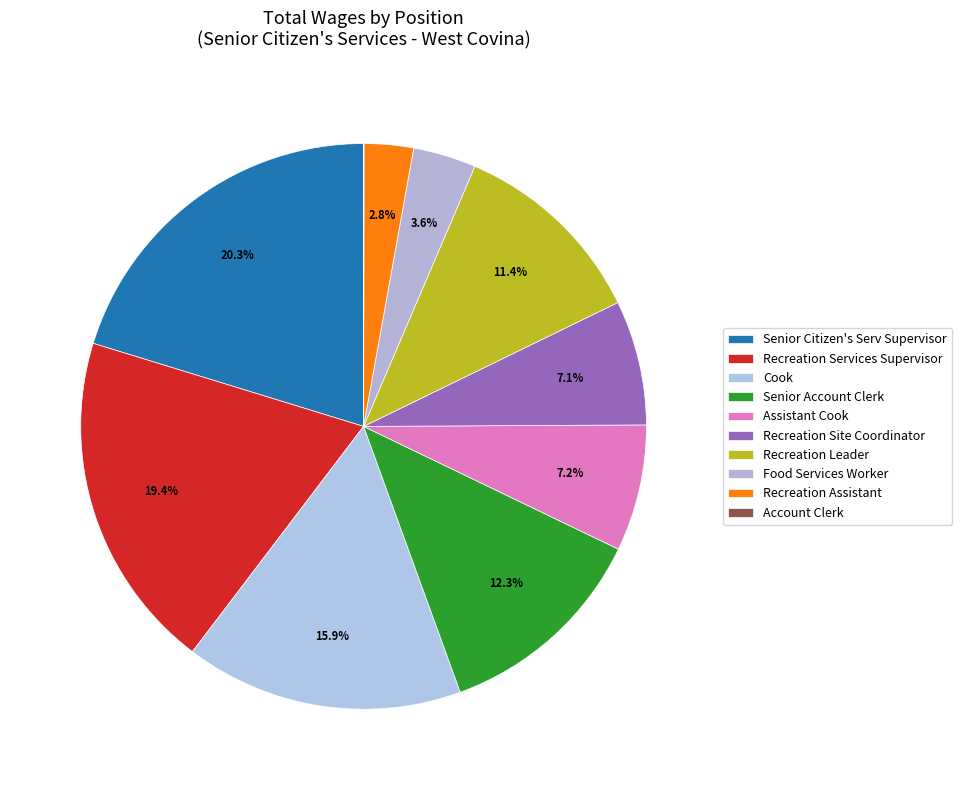

Count the number of slices in the pie.

10